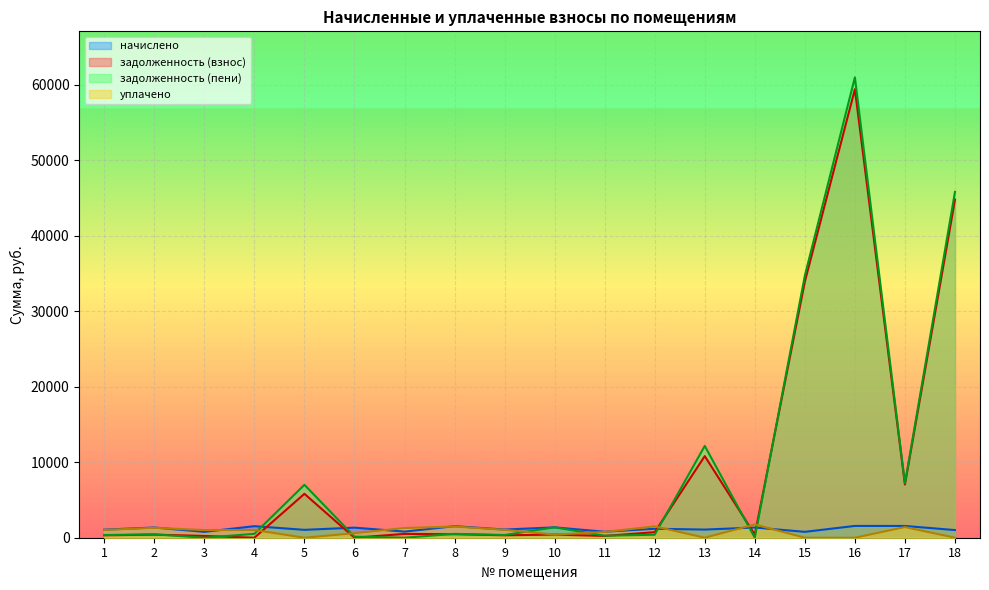

Between 15 and 3, which is larger?

15